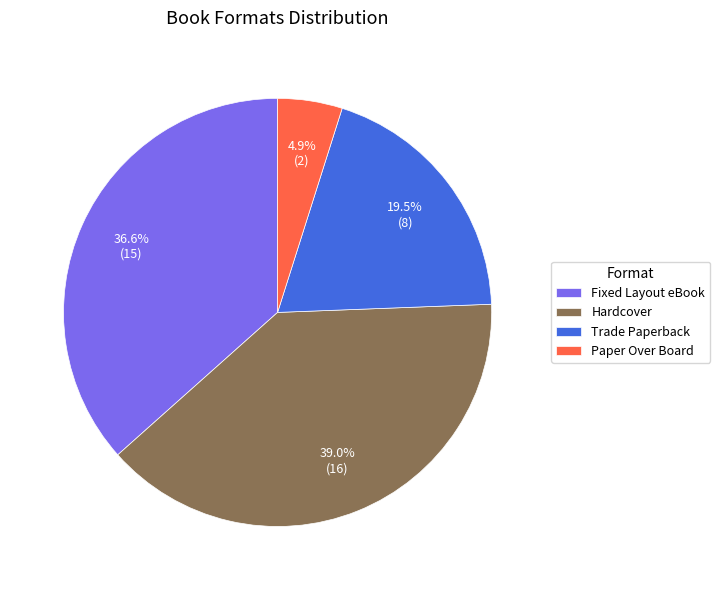

Does Hardcover represent more than half of the total?

No